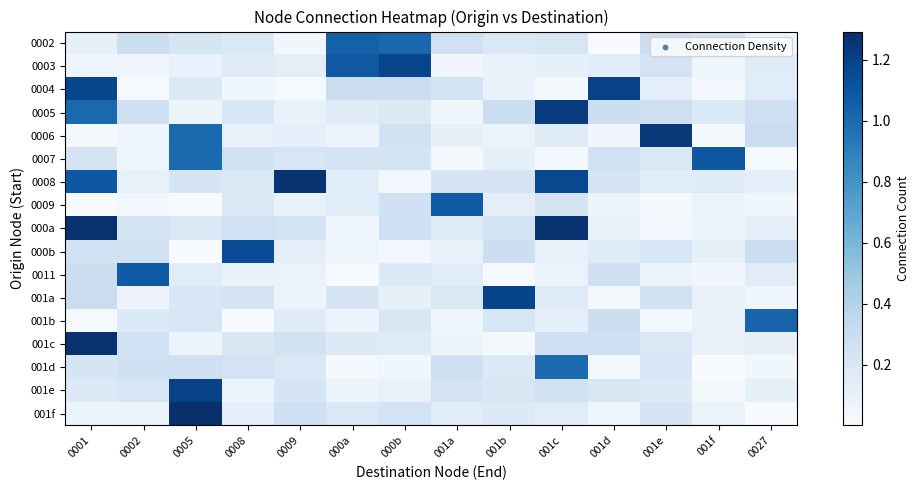

Which series changed the most between 001a and 001b?

001a